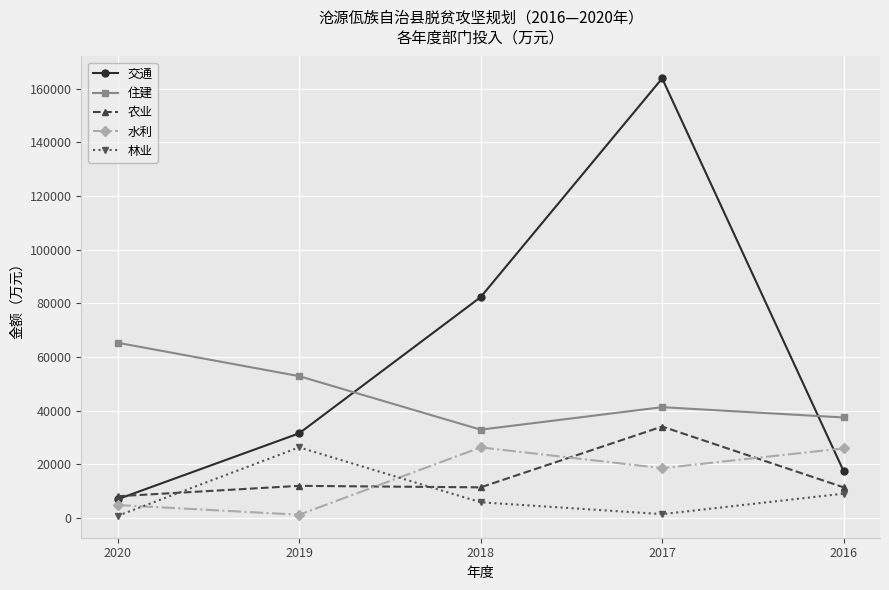

Which series has the largest range (max minus min)?

交通